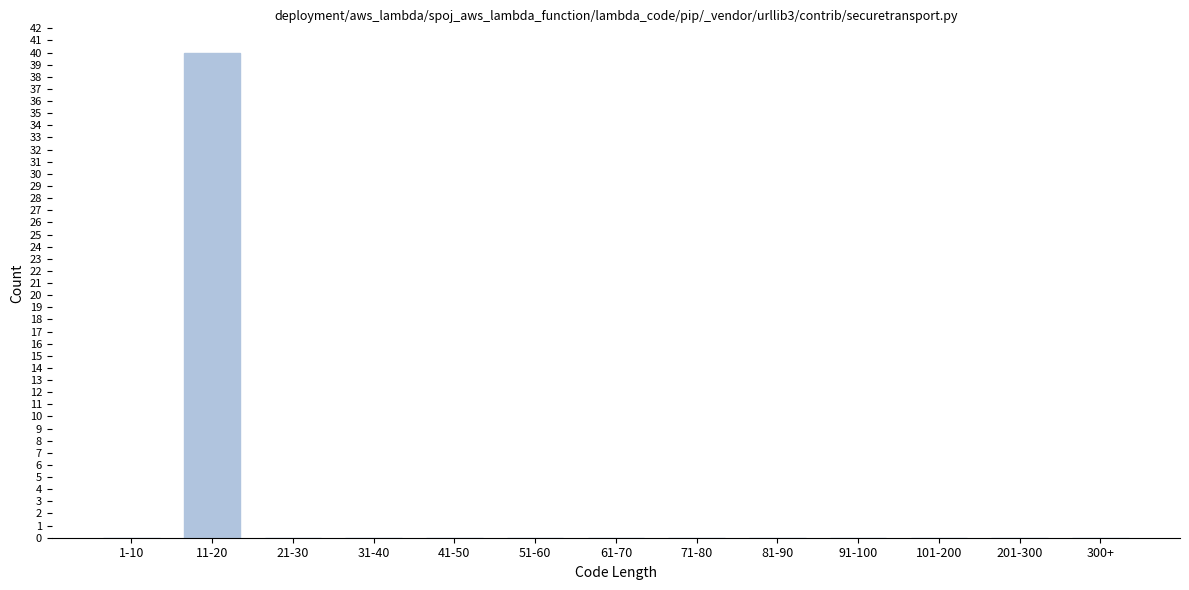

Reading left to right, list all the values displayed in this chart.

1-10=0	11-20=40	21-30=0	31-40=0	41-50=0	51-60=0	61-70=0	71-80=0	81-90=0	91-100=0	101-200=0	201-300=0	300+=0